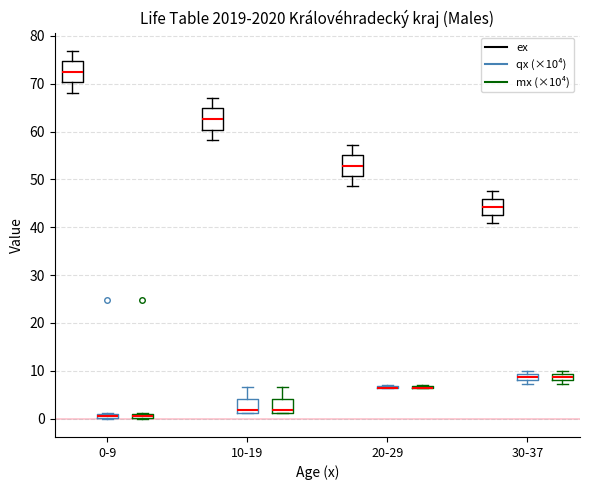

Where is the lower edge of the box for 30-37 (qx (×10⁴)) on the y-axis? The values are not printed on the chart, so give them approximately, as read against the axis.

8